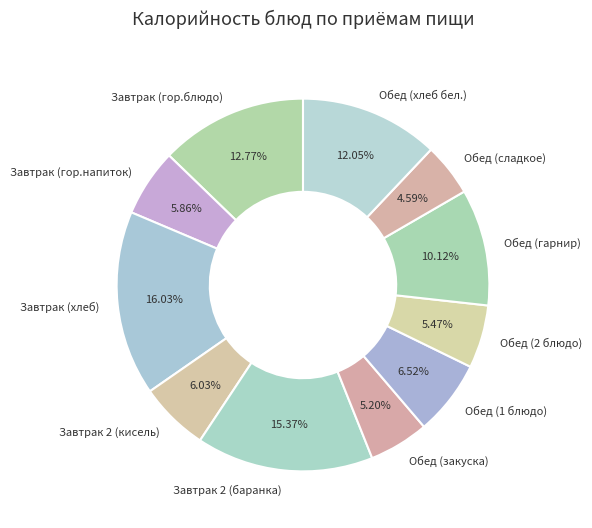

What percentage is NOT represented by Завтрак (хлеб)?

84.0%